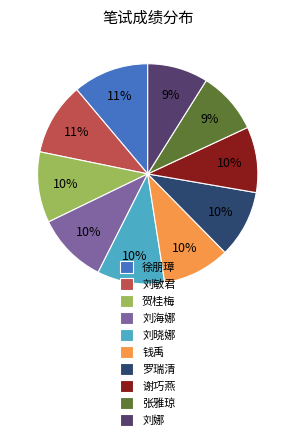

To the nearest percent, what is the difference between the 刘娜 and 刘晓娜 slice percentages?

1%